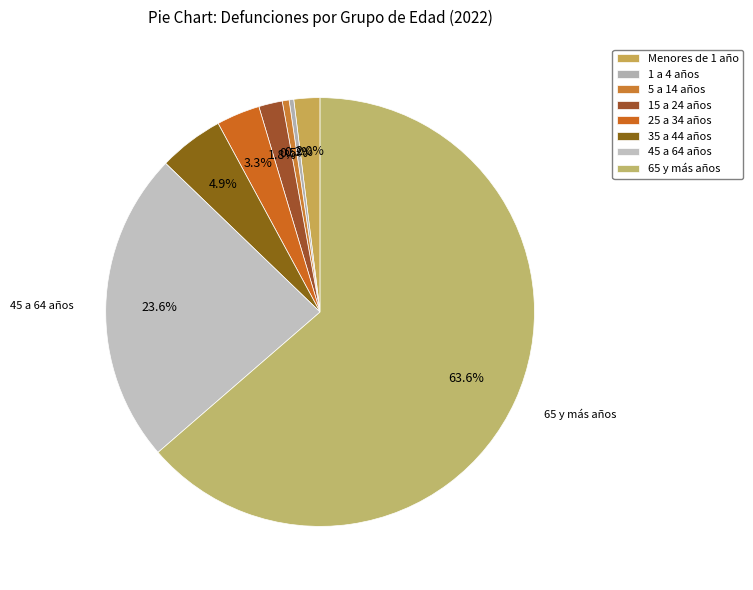

To the nearest percent, what percentage of the pie is Menores de 1 año?

2%